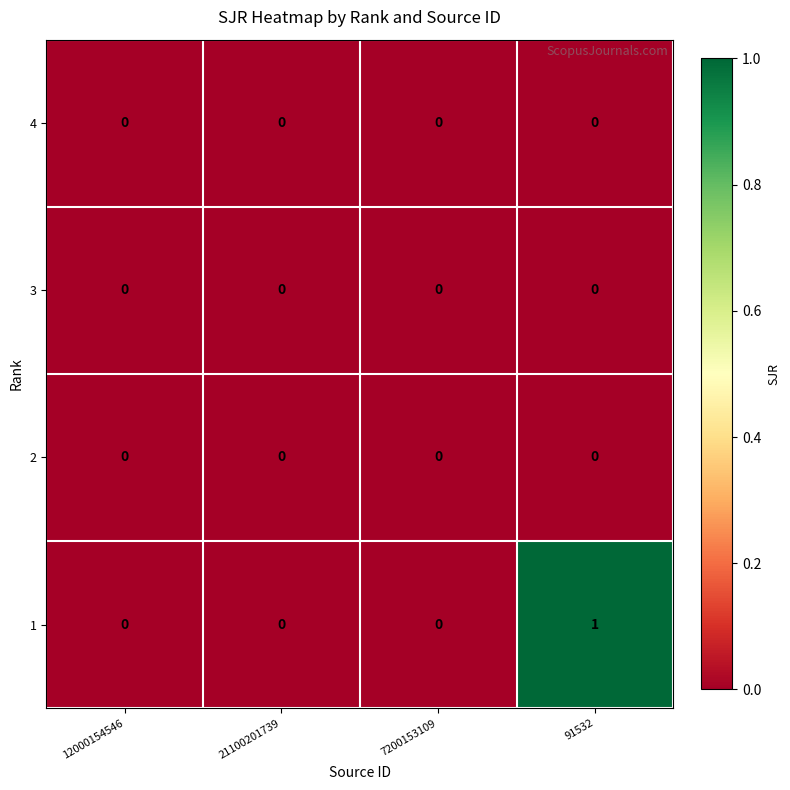

True or false: 2 has a value of 0 at 91532.

True